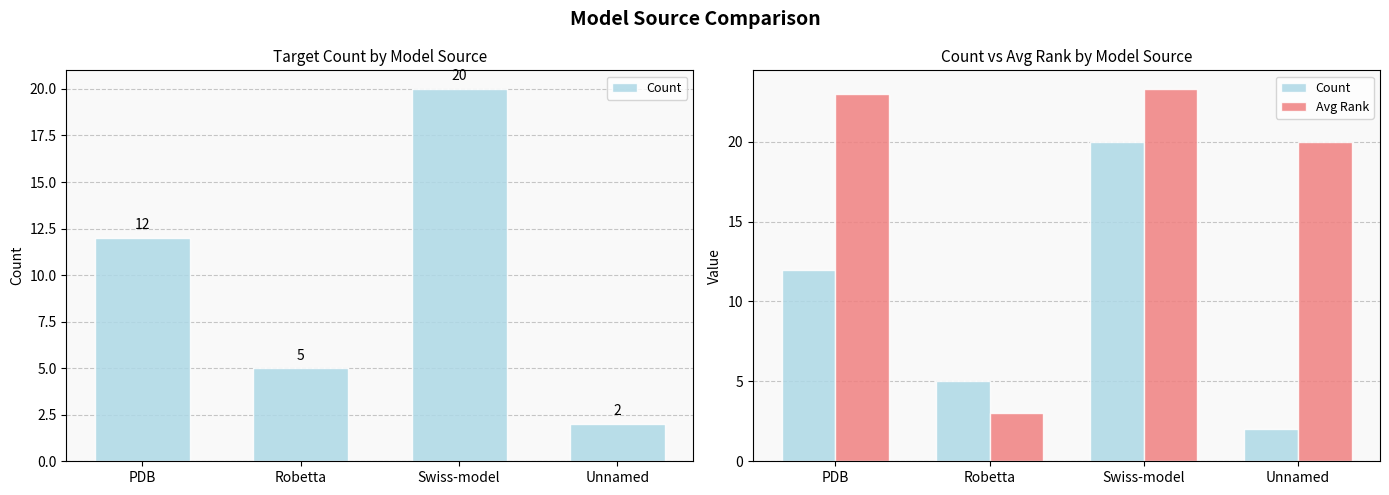

At which category is the sum across all series the highest?

Swiss-model